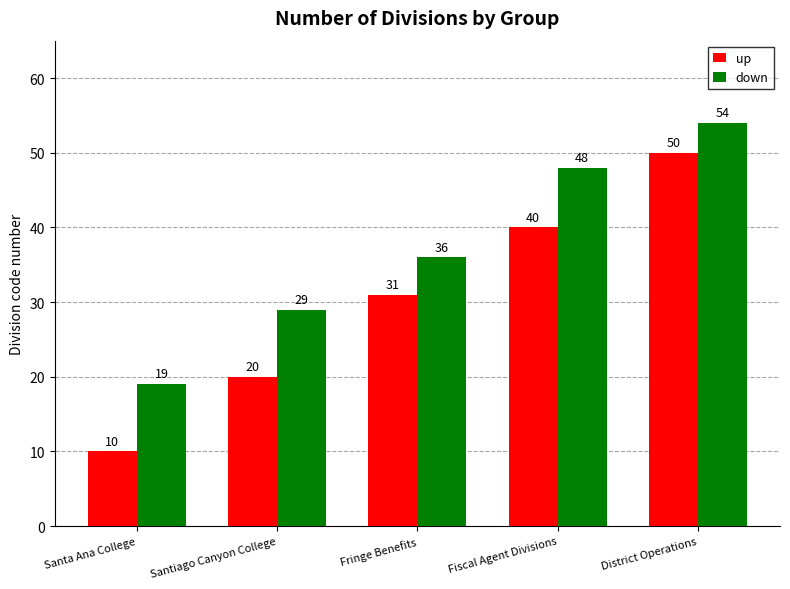

How many bars are there in total?

10